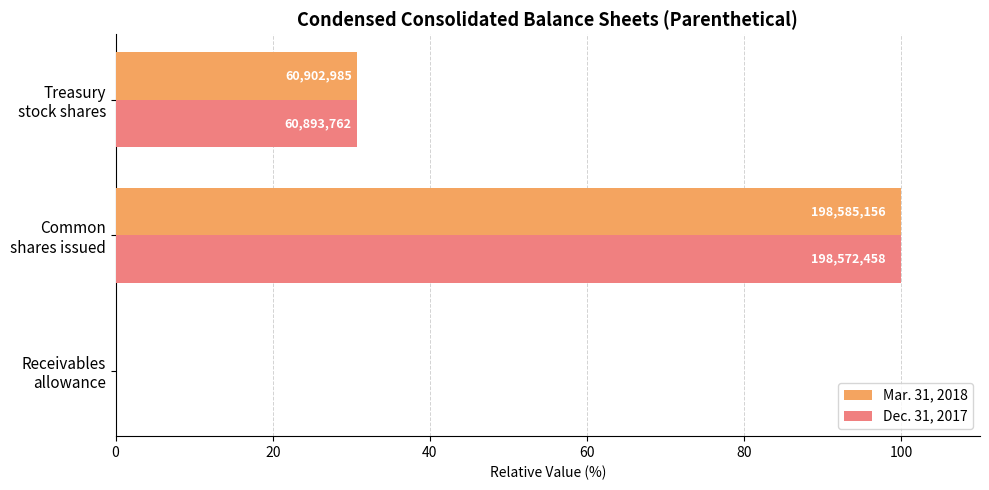

What are all the series names shown in the legend?

Mar. 31, 2018, Dec. 31, 2017